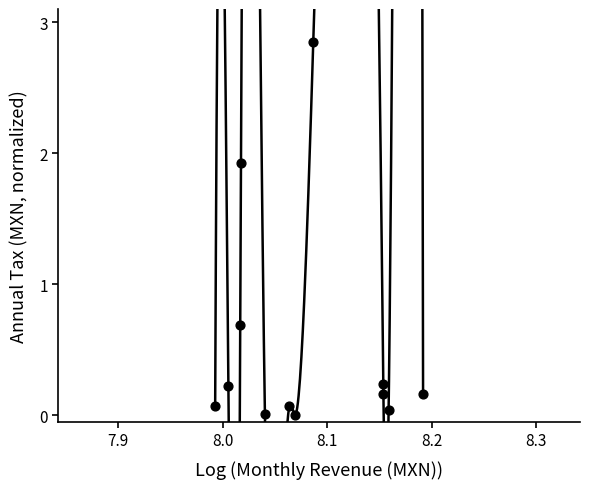

What Y value in the scatter plot is closest to 1?

0.7